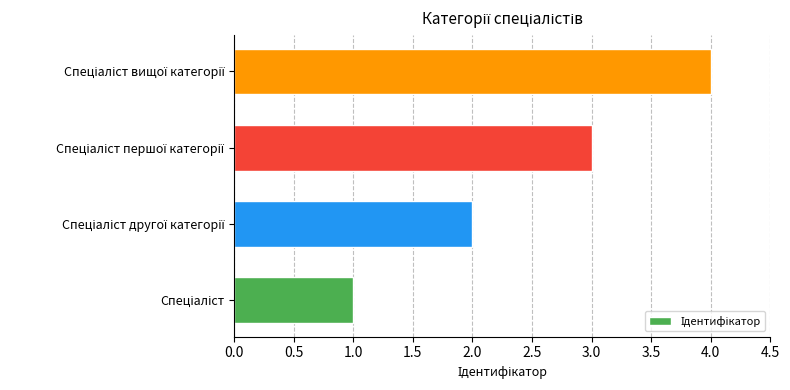

What is the maximum value shown in the chart?

4